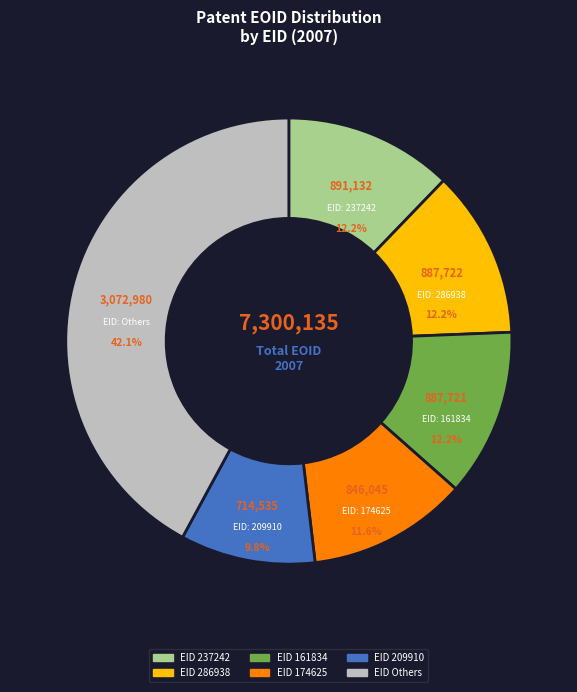

To the nearest percent, what is the average slice percentage?

17%